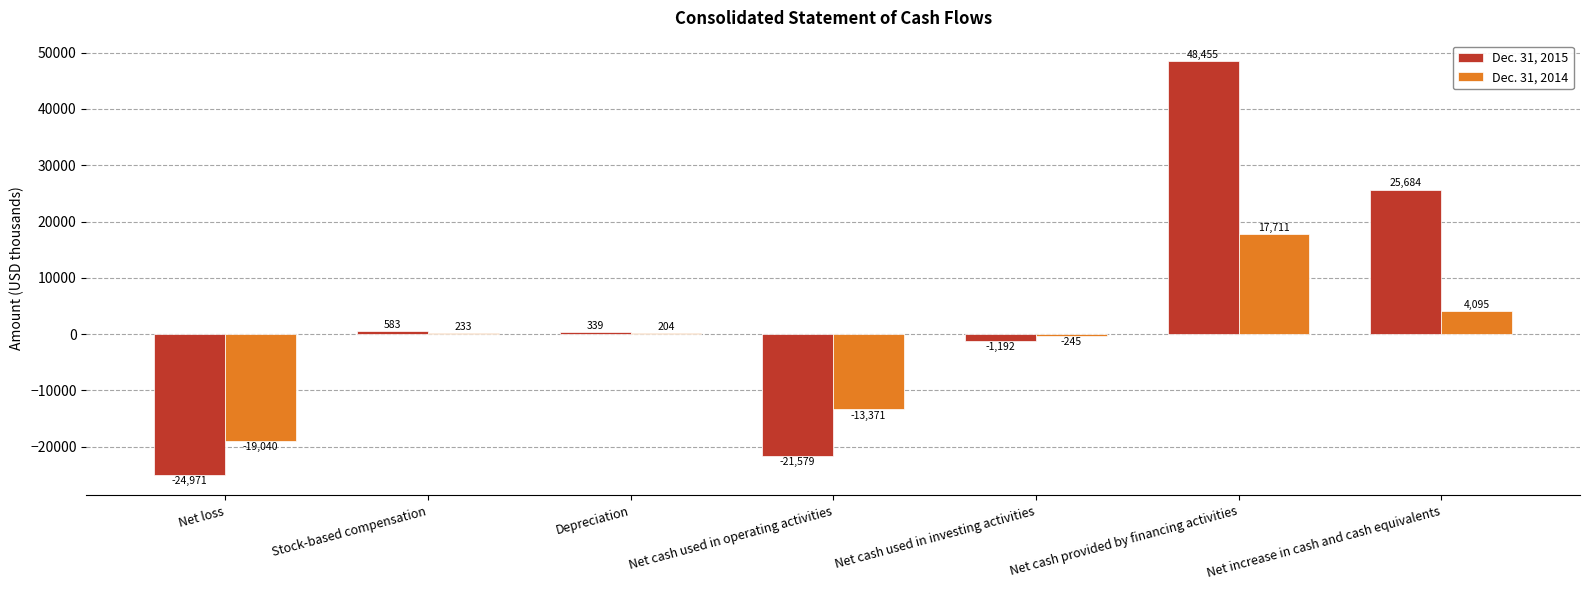

Between Net loss and Net increase in cash and cash equivalents, which series saw the biggest shift?

Dec. 31, 2015